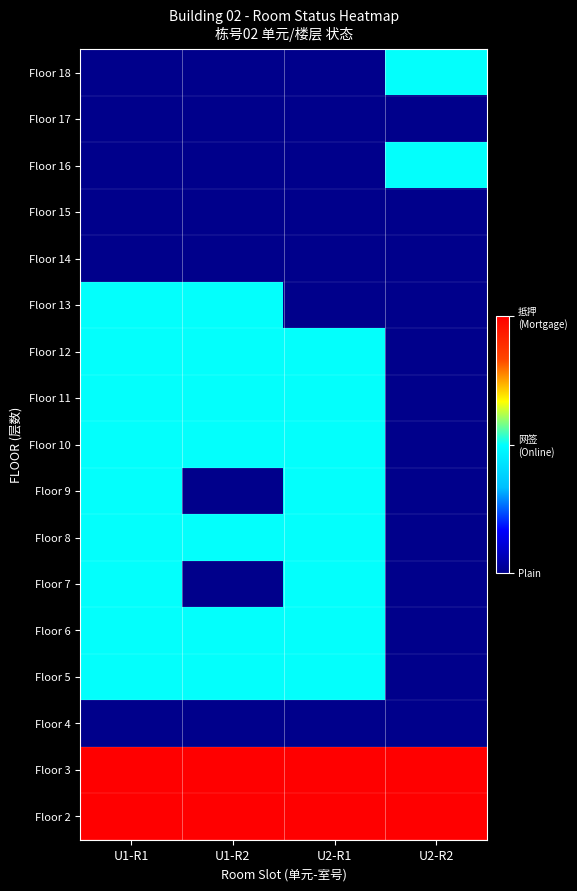

What is the greatest value displayed?

2